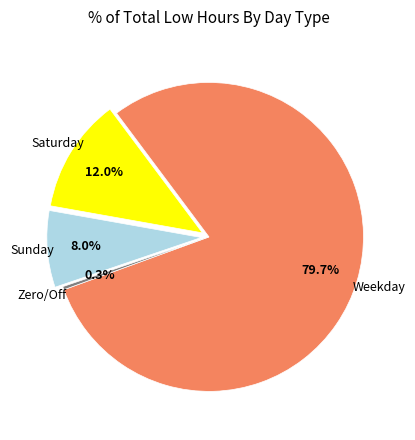

To the nearest percent, what is the average slice percentage?

25%